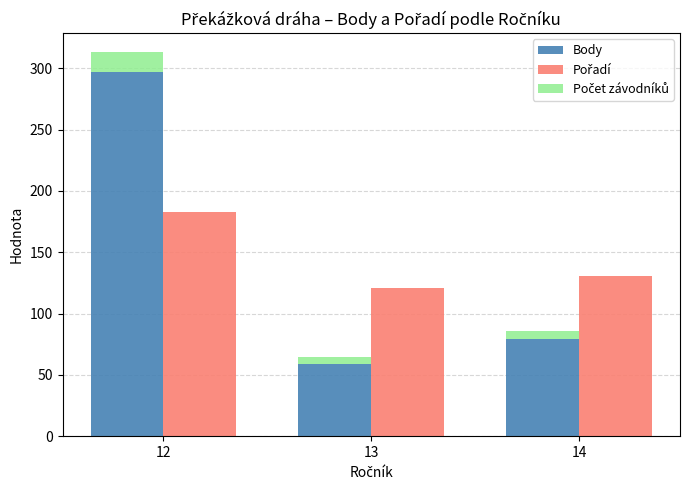

How many Počet závodníků values are between 6 and 16?

3